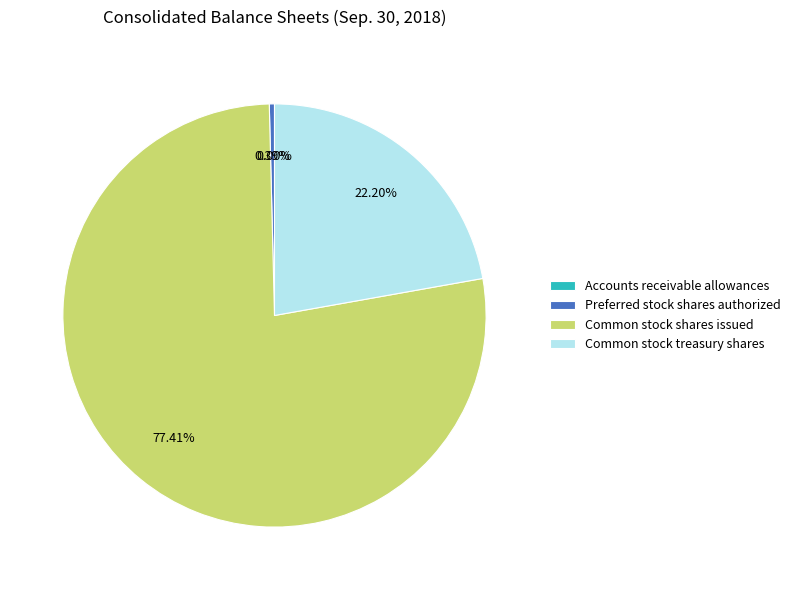

Do Preferred stock shares authorized and Common stock shares issued together represent more than half of the pie?

Yes